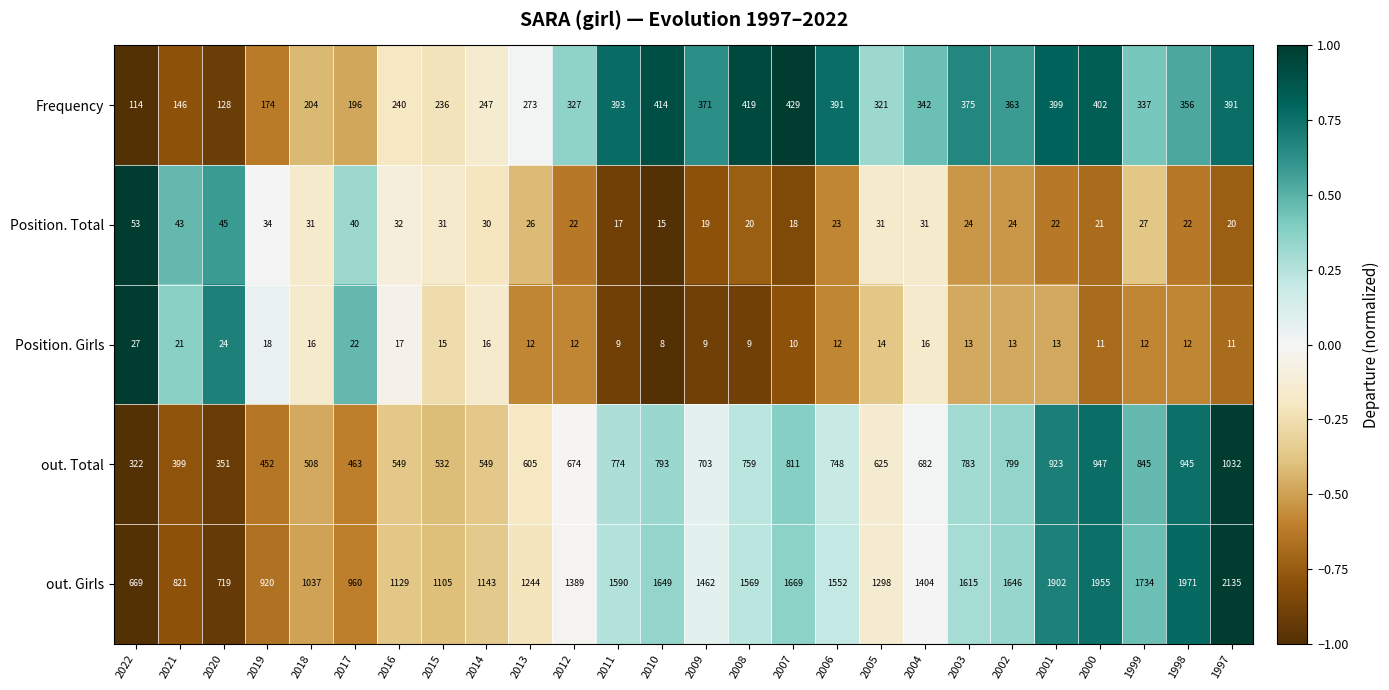

What is the difference between the Frequency values at 2008 and 1998?

63